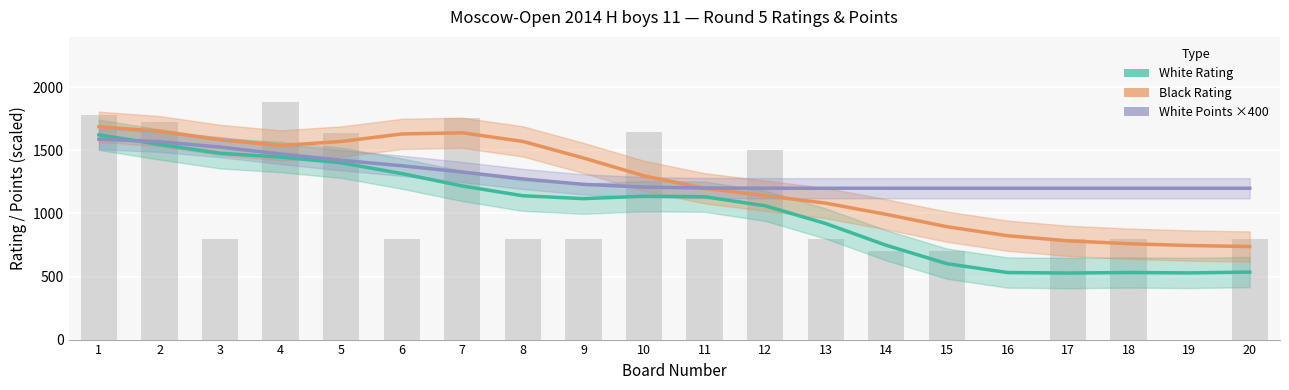

Reading left to right, what are all the values shown in this chart?

White Rating: 1=1623.3	2=1547.2	3=1477.3	4=1447.0	5=1401.9	6=1316.2	7=1217.9	8=1140.4	9=1117.5	10=1136.6	11=1132.7	12=1060.8	13=920.0	14=747.5	15=602.0	16=531.6	17=527.5	18=531.8	19=528.7	20=535.1
Black Rating: 1=1687.3	2=1652.4	3=1583.4	4=1539.0	5=1570.8	6=1630.3	7=1639.6	8=1571.2	9=1439.9	10=1298.3	11=1199.5	12=1141.4	13=1081.7	14=992.8	15=895.2	16=823.6	17=783.0	18=760.2	19=745.9	20=737.6
White Points ×400: 1=1589.3	2=1568.9	3=1526.4	4=1471.7	5=1421.9	6=1378.1	7=1328.3	8=1273.6	9=1230.8	10=1208.9	11=1201.7	12=1200.2	13=1200.0	14=1200.0	15=1200.0	16=1200.0	17=1200.0	18=1200.0	19=1200.0	20=1200.0